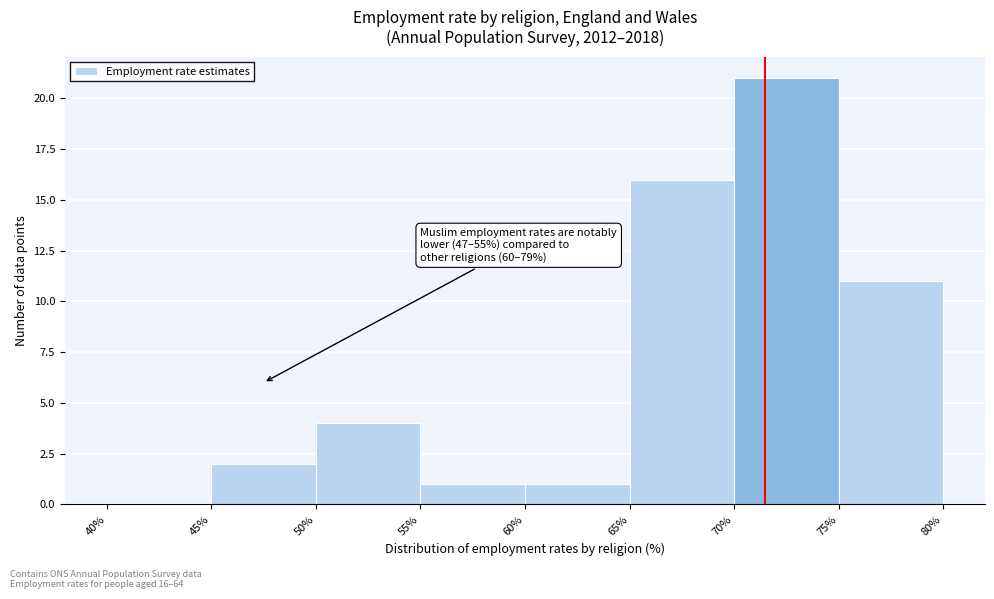

Over which range of the x-axis is the bar tallest?

70% to 75%